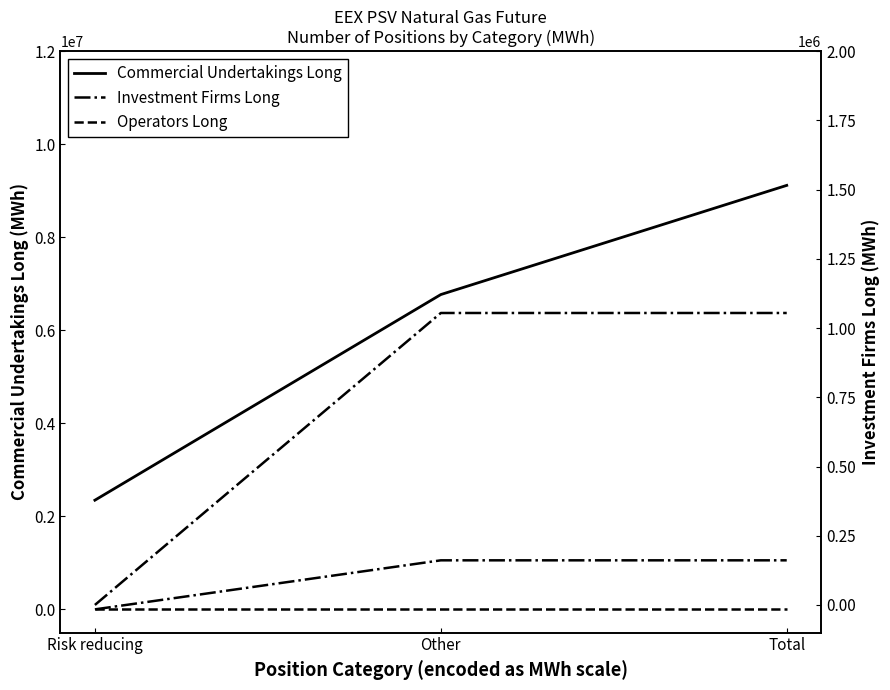

What is the sum of all Investment Firms Long (right) values?

2108928